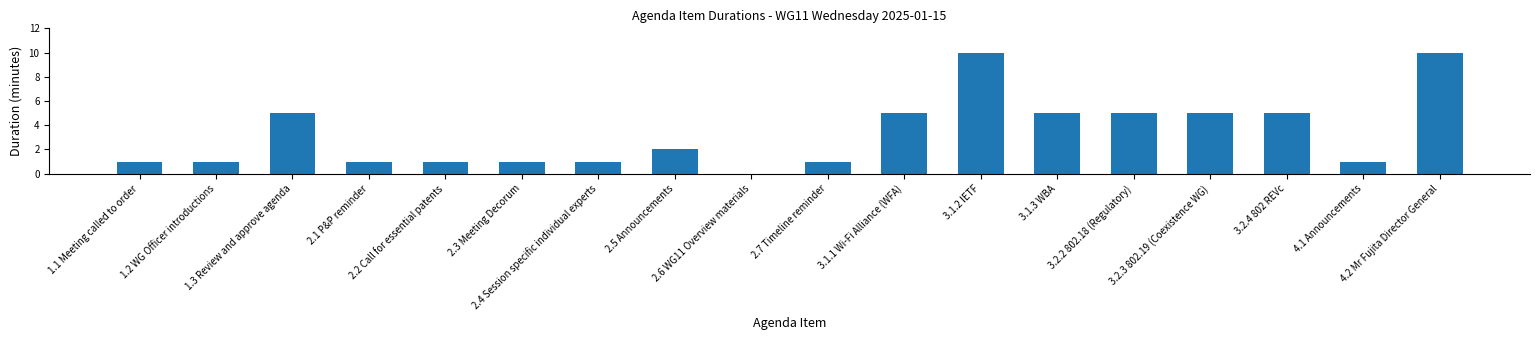

Does the chart contain stacked bars?

No